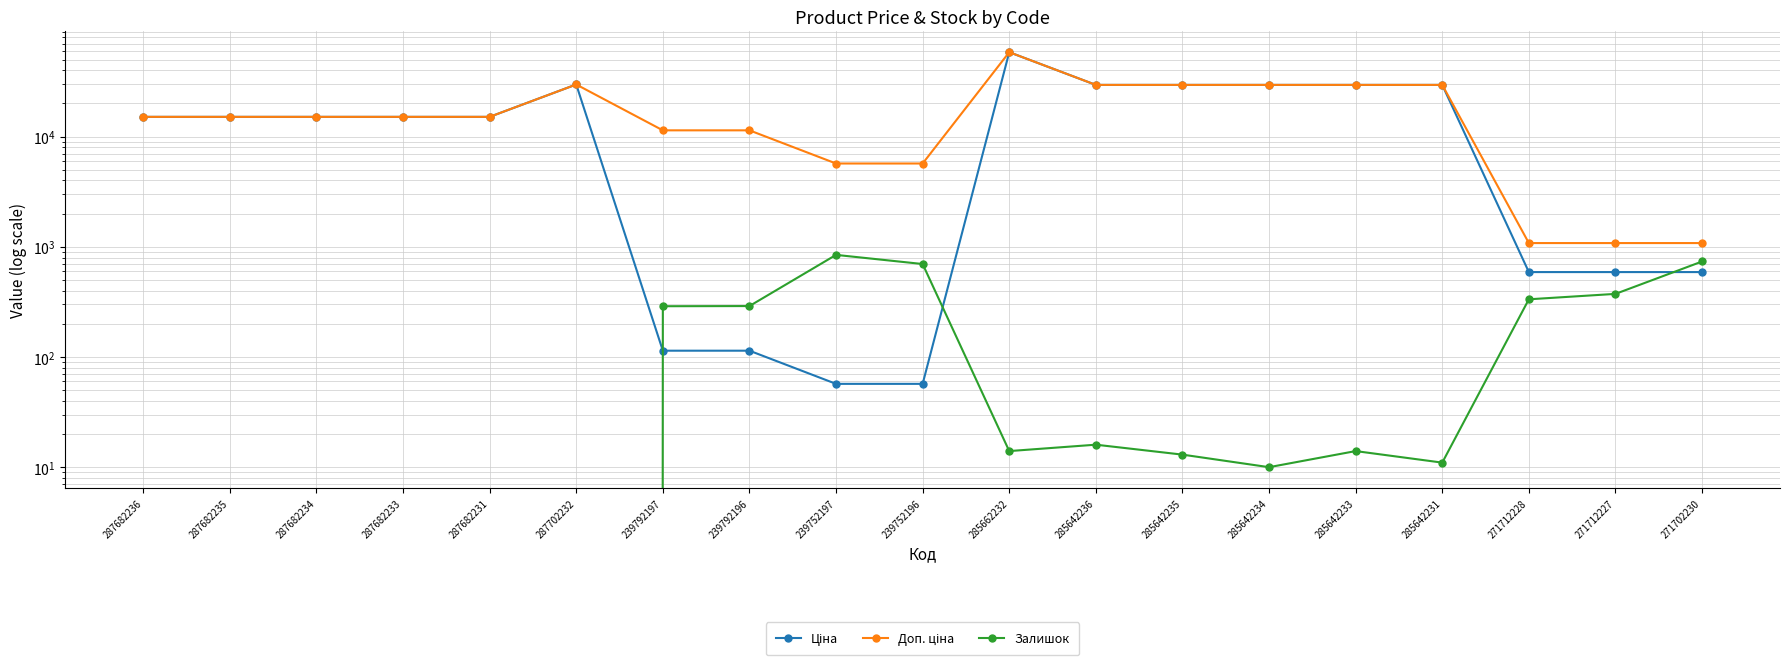

What is the greatest value displayed?

58426.5